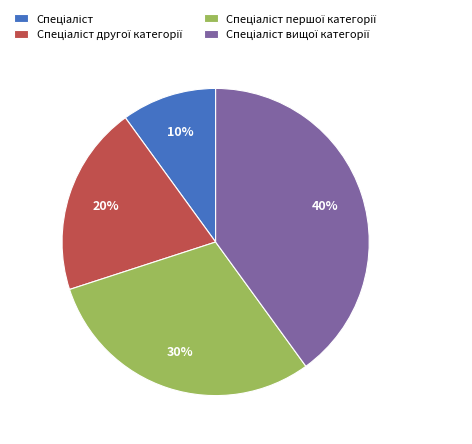

Does any single category account for the majority?

No